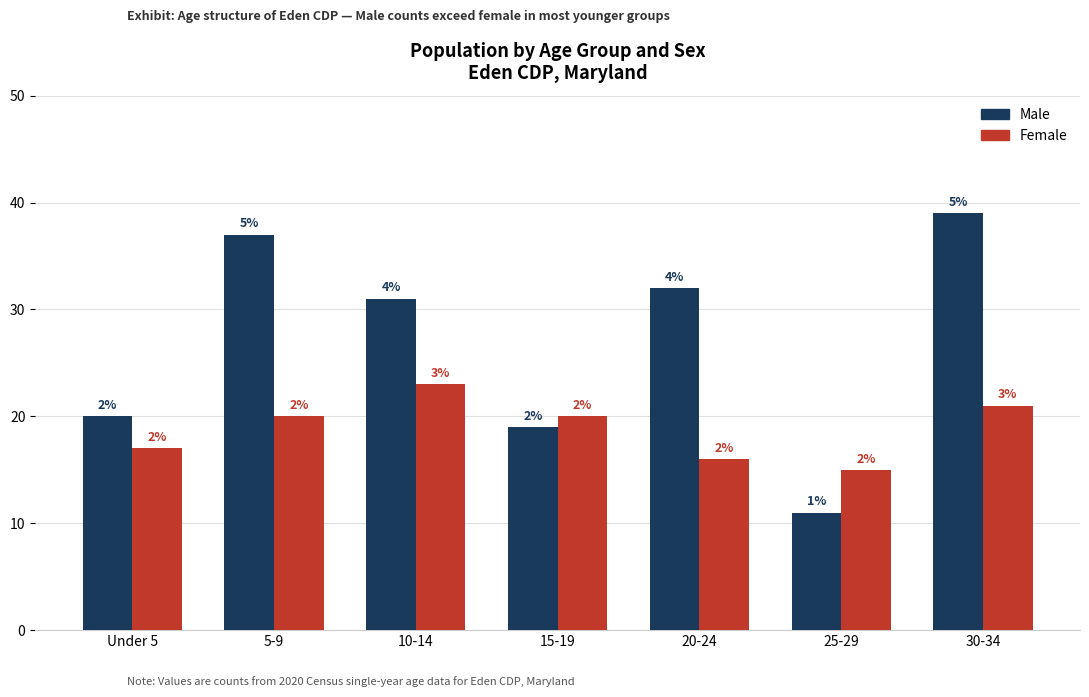

What is the approximate value of Male at 20-24, to the nearest 5?

30